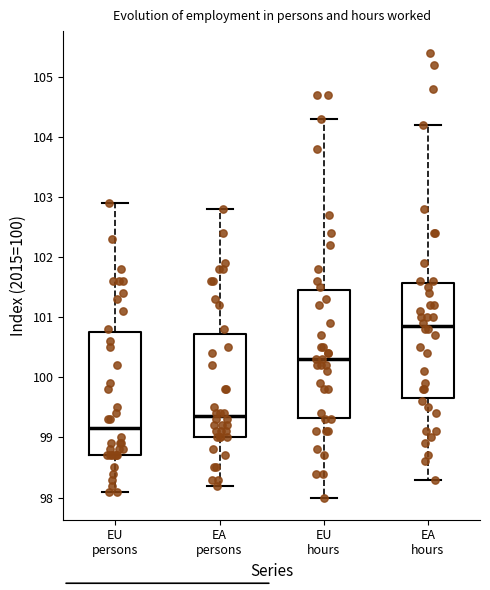

Where does the median line of the box for EA hours sit on the y-axis? The values are not printed on the chart, so give them approximately, as read against the axis.

100.9